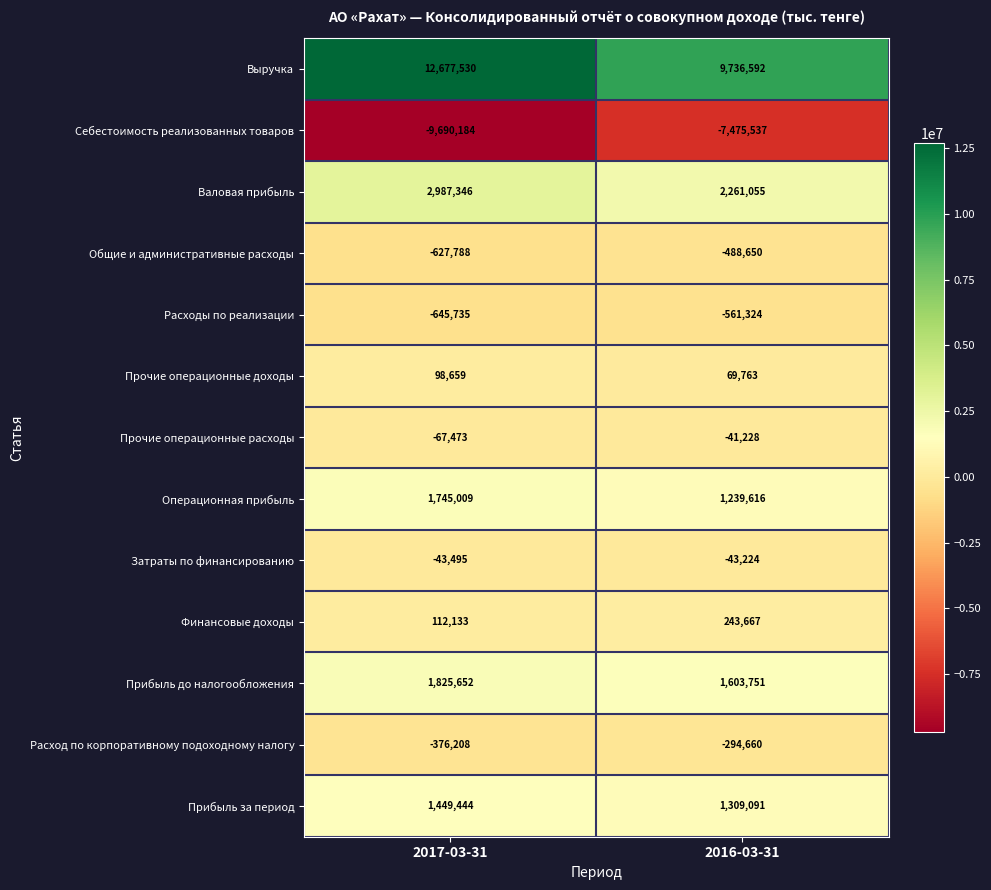

What value does the Затраты по финансированию series have at 2017-03-31?

-43495